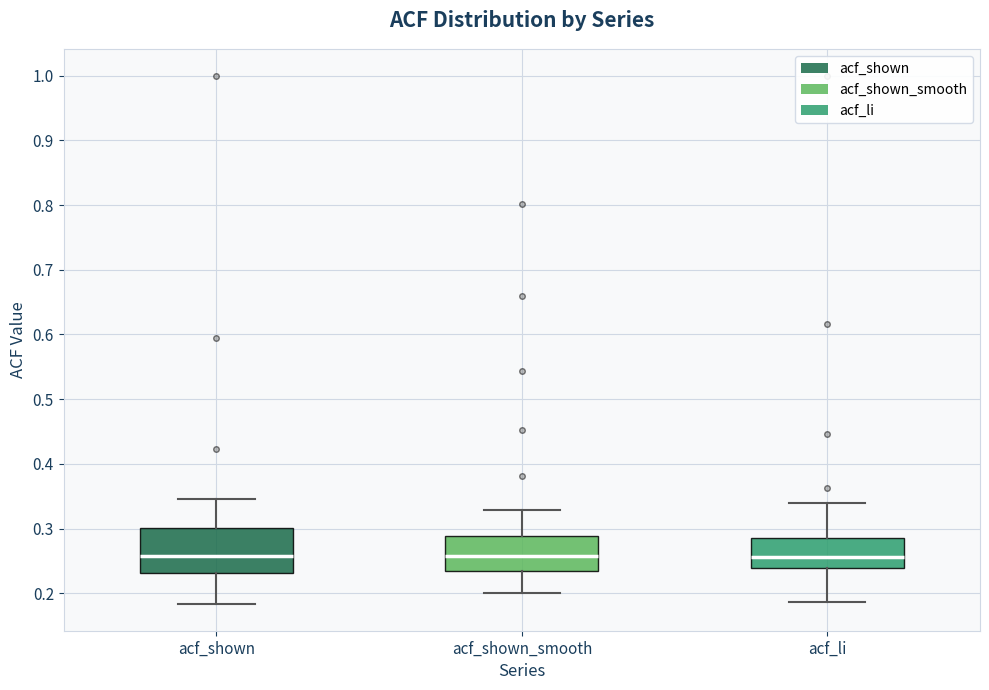

Comparing the boxes themselves (not the whiskers), which one is the tallest?

acf_shown